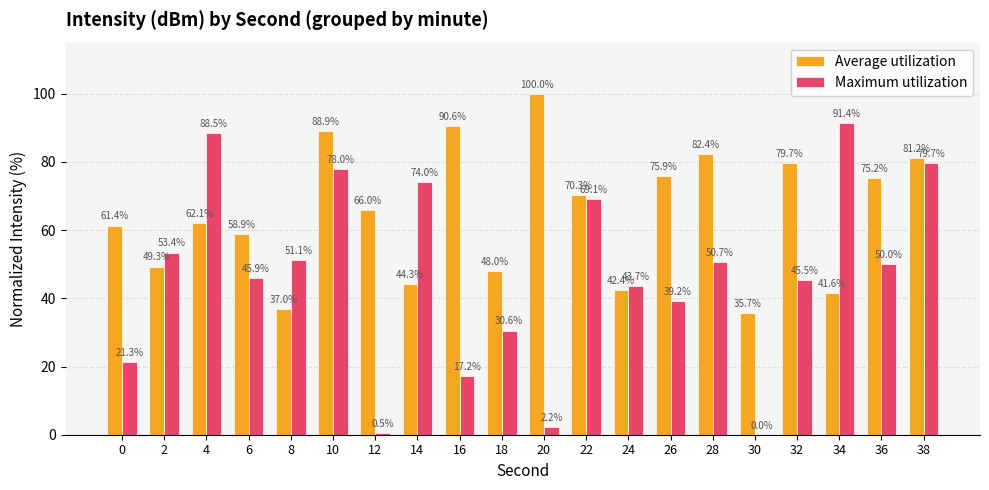

Which category has the highest value in the Maximum utilization series?

34